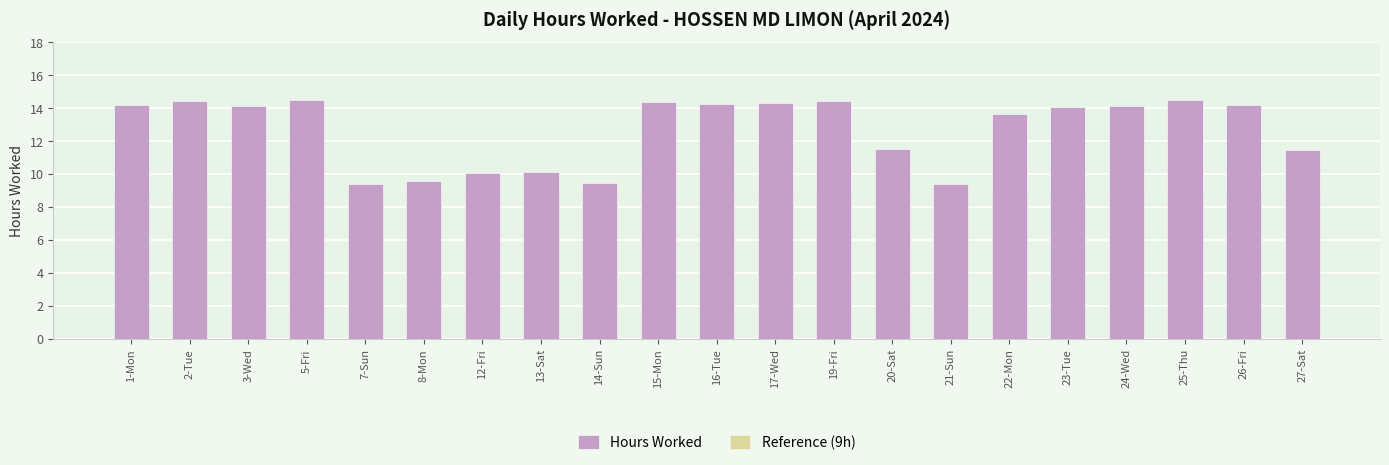

Reading left to right, what are all the values shown in this chart?

Hours Worked: 14.2	14.4	14.1	14.5	9.4	9.6	10.1	10.1	9.5	14.4	14.2	14.3	14.4	11.6	9.4	13.6	14.1	14.2	14.5	14.2	11.4
Reference (9h): 9.0	9.0	9.0	9.0	9.0	9.0	9.0	9.0	9.0	9.0	9.0	9.0	9.0	9.0	9.0	9.0	9.0	9.0	9.0	9.0	9.0